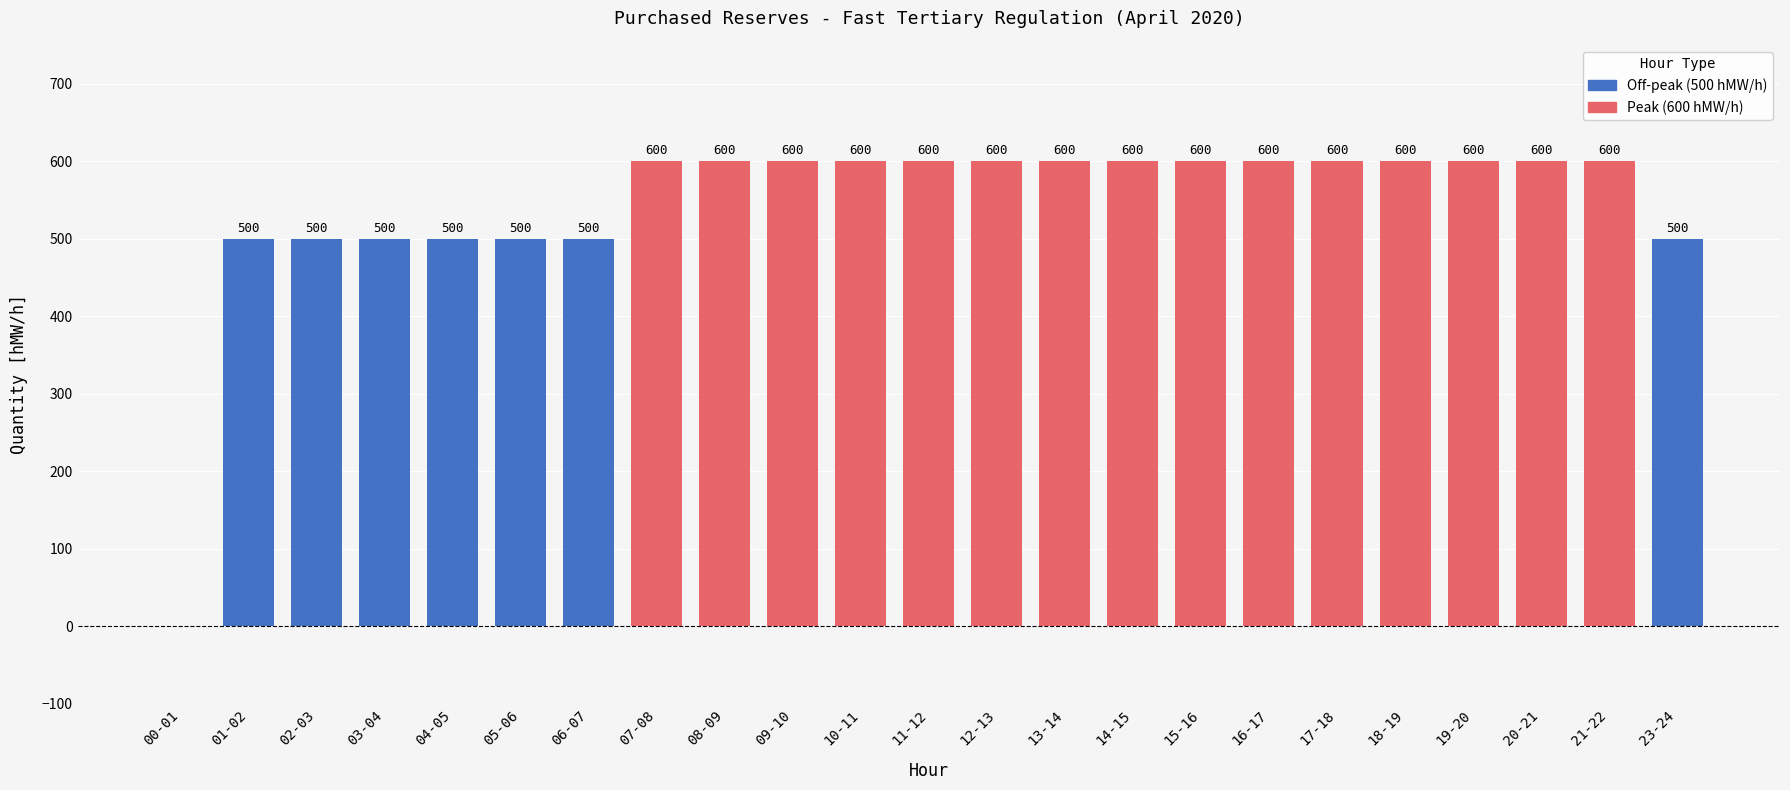

The value at 00-01 is 369. True or false?

False